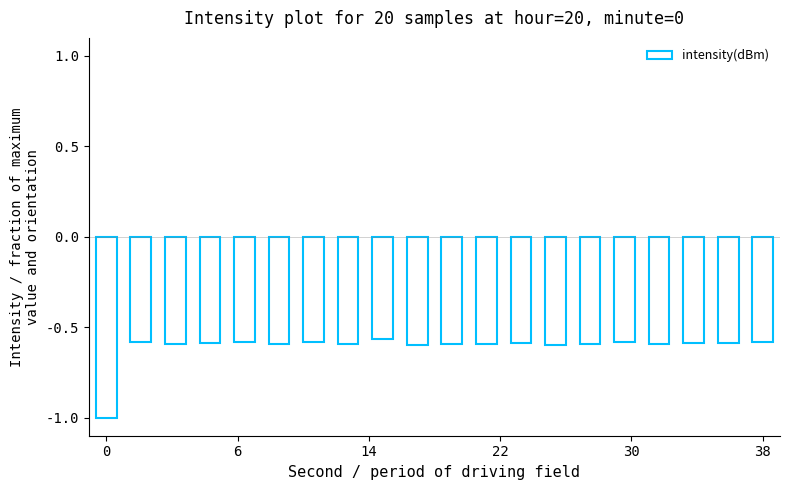

What is the minimum value shown in the chart?

-1.0